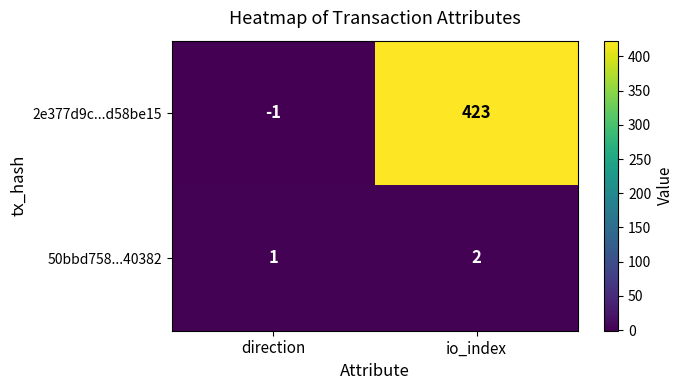

Where is 50bbd758...40382 nearest to the value 1?

direction